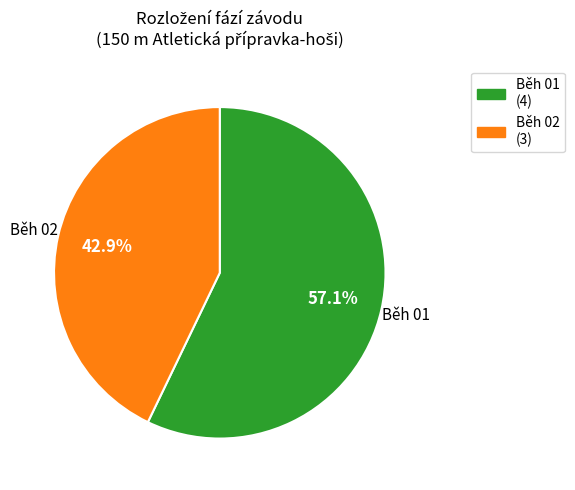

Does Běh 02 represent more than half of the total?

No